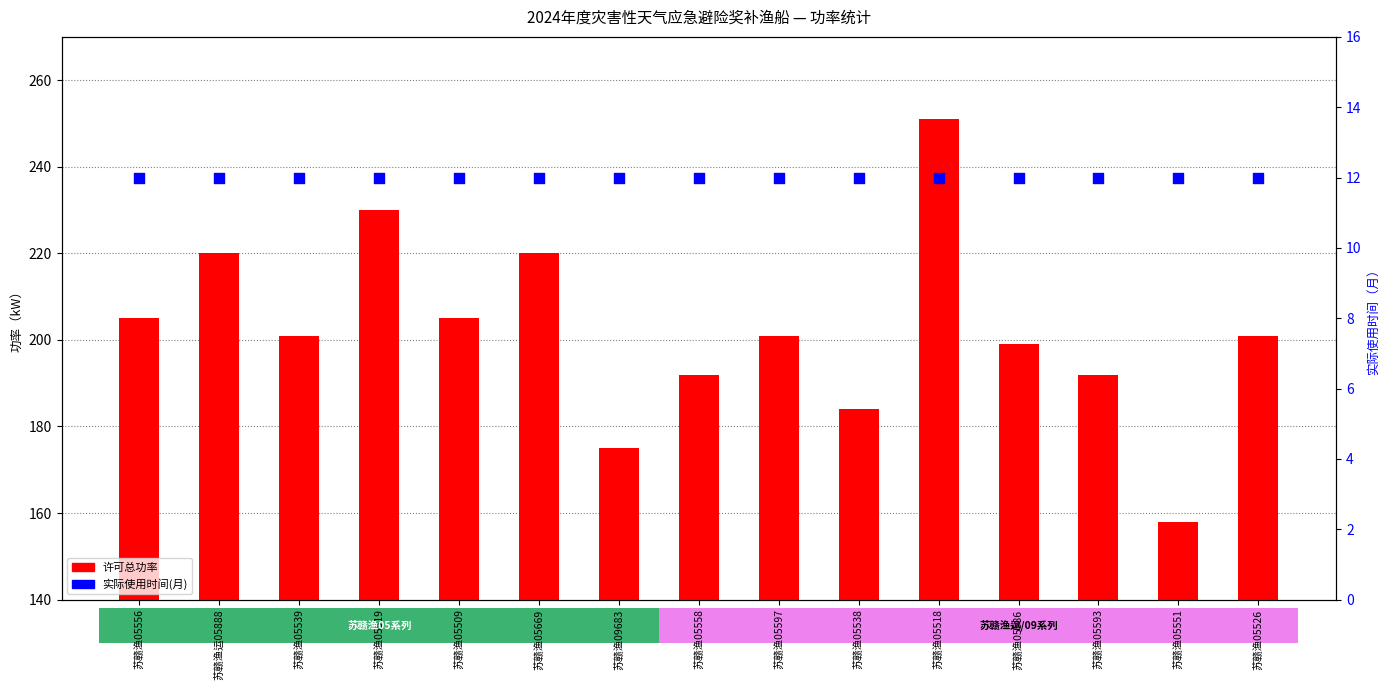

Is the value of 实际使用时间(月) at 苏赣渔05539 greater than the value of 许可总功率 at 苏赣渔05586?

No